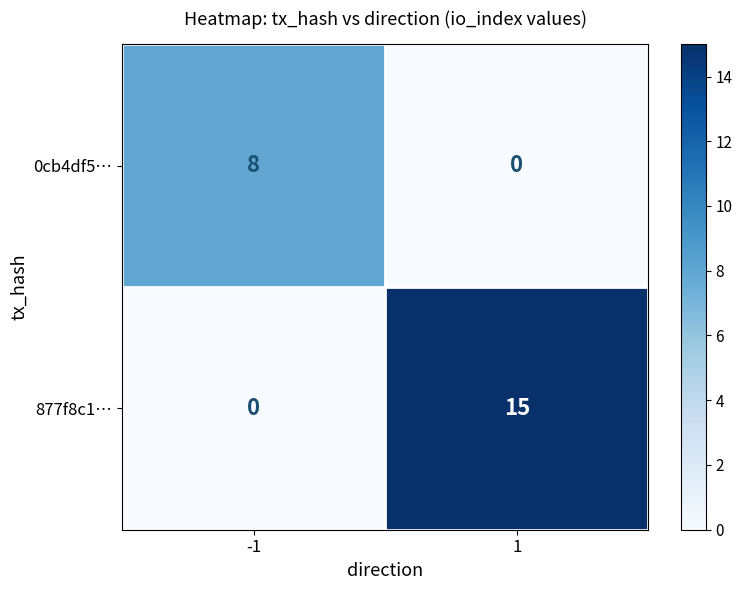

What is the spread (max minus min) of values at -1?

8